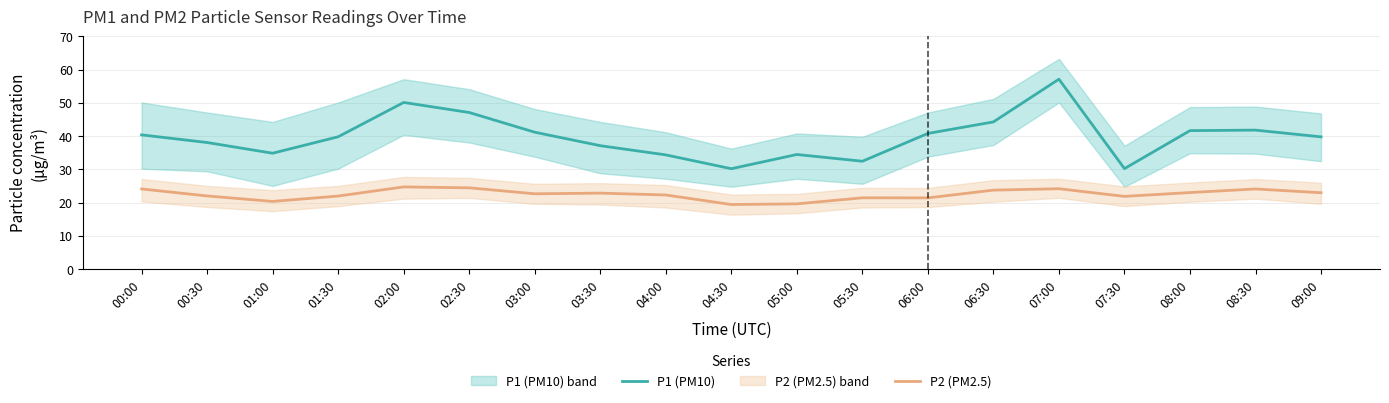

At which category does P1 (PM10) reach its first local peak?

02:00